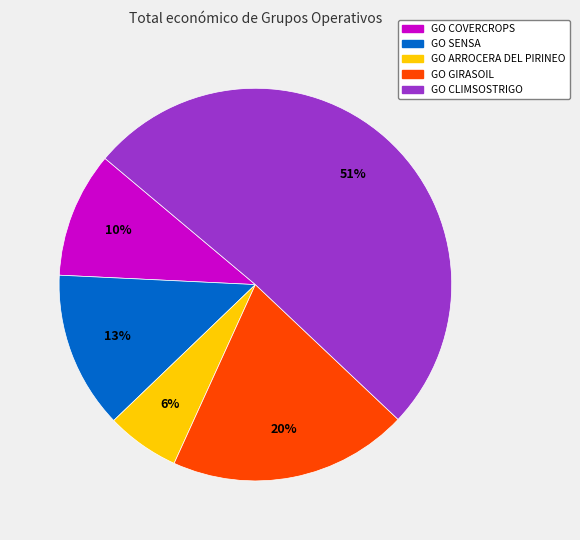

What percentage is the GO GIRASOIL slice, to the nearest percent?

20%